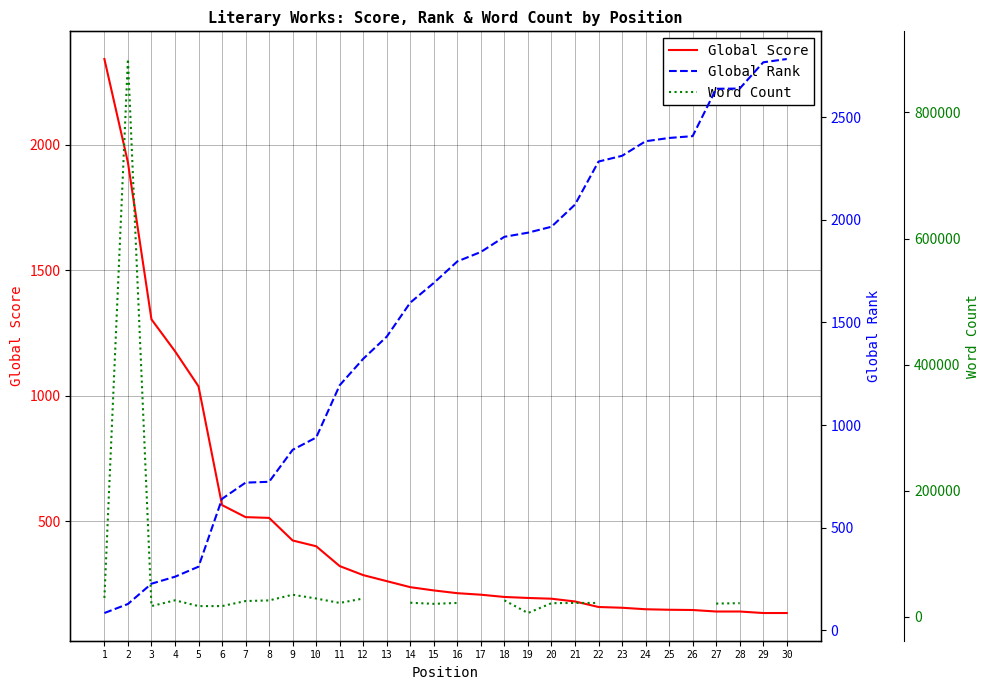

Is this an area chart (filled region under the line)?

No